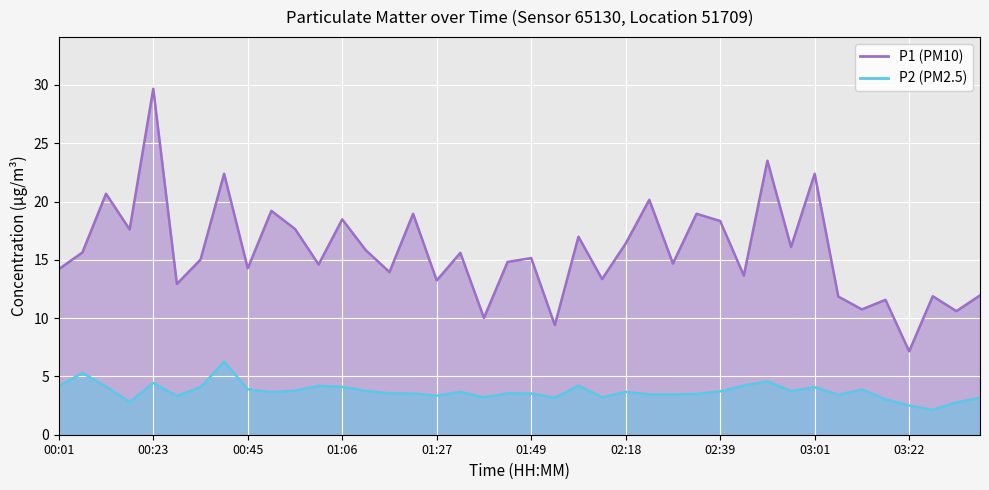

Is the value of P2 at 02:50 greater than the value of P1 at 00:07?

No